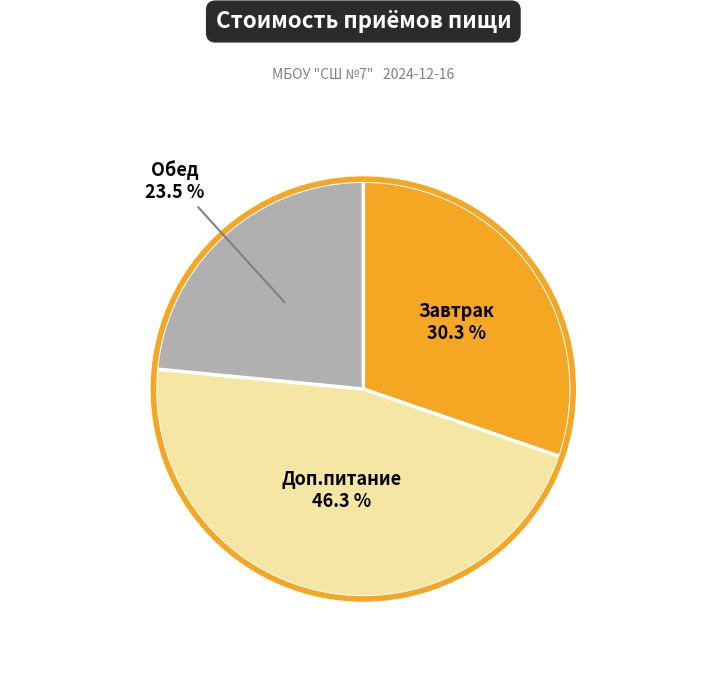

Does any single category account for the majority?

No